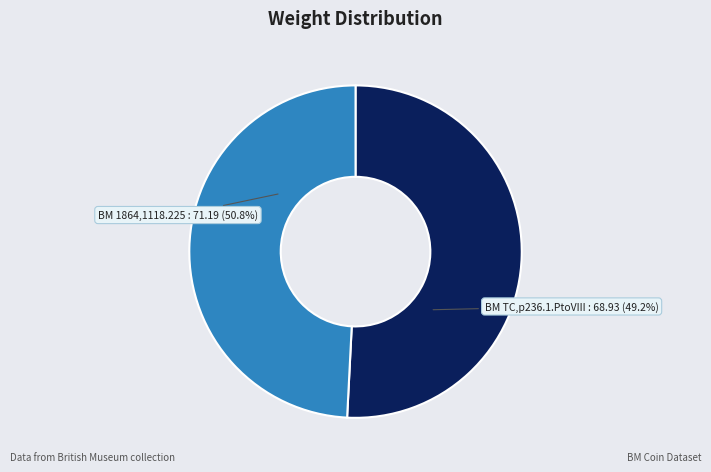

Rank the categories by value from highest to lowest.

British Museum: 1864,1118.225, British Museum: TC,p236.1.PtoVIII